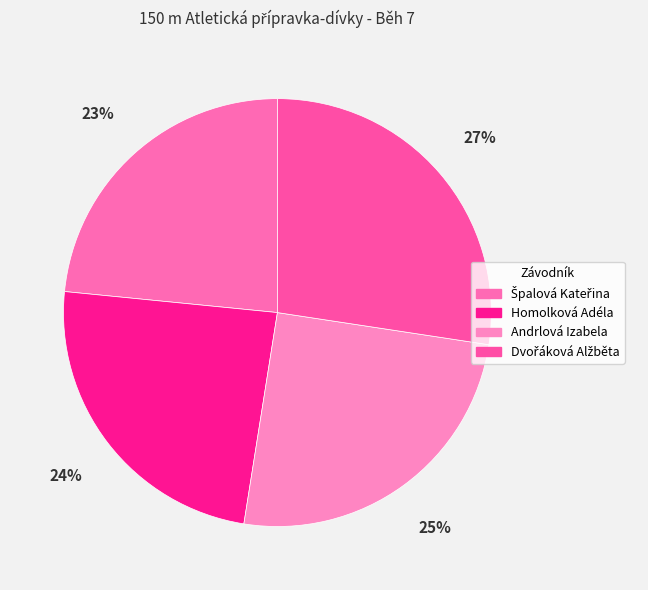

Between Andrlová Izabela and Dvořáková Alžběta, which is larger?

Dvořáková Alžběta